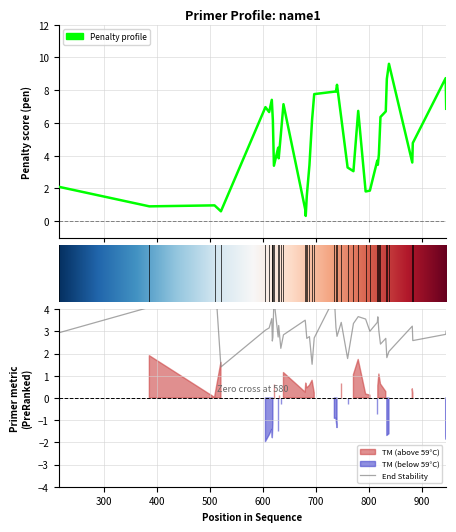

Which series has the largest range (max minus min)?

pen